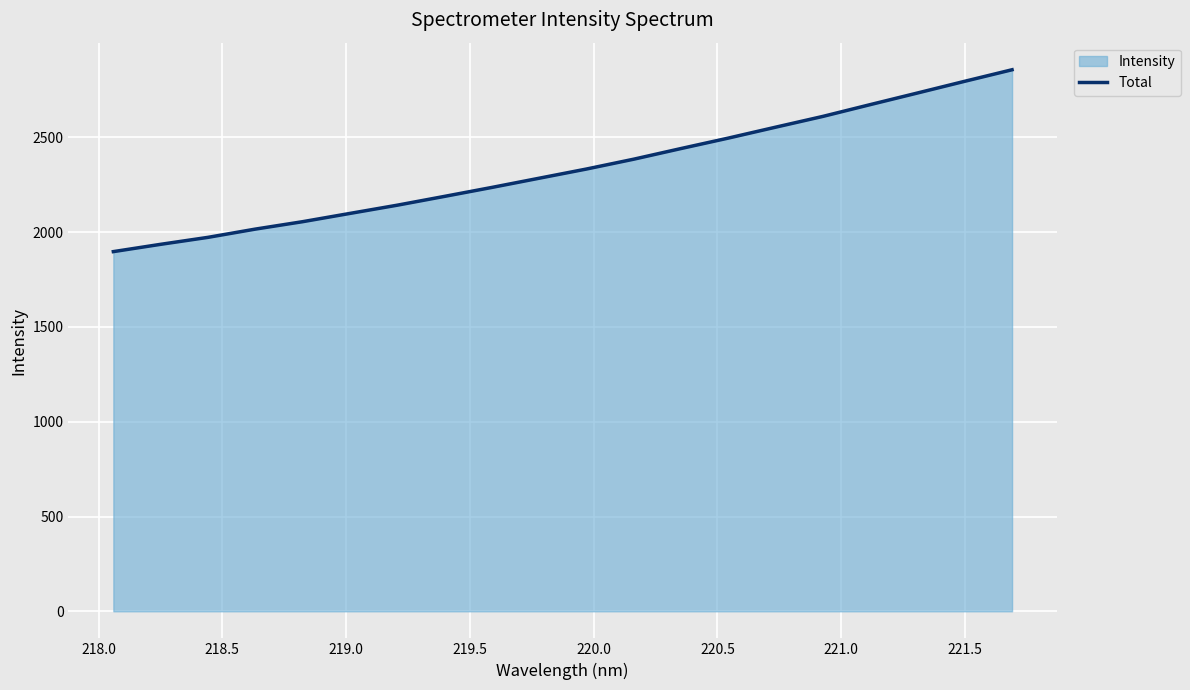

What is the difference between the maximum and minimum values?

959.5